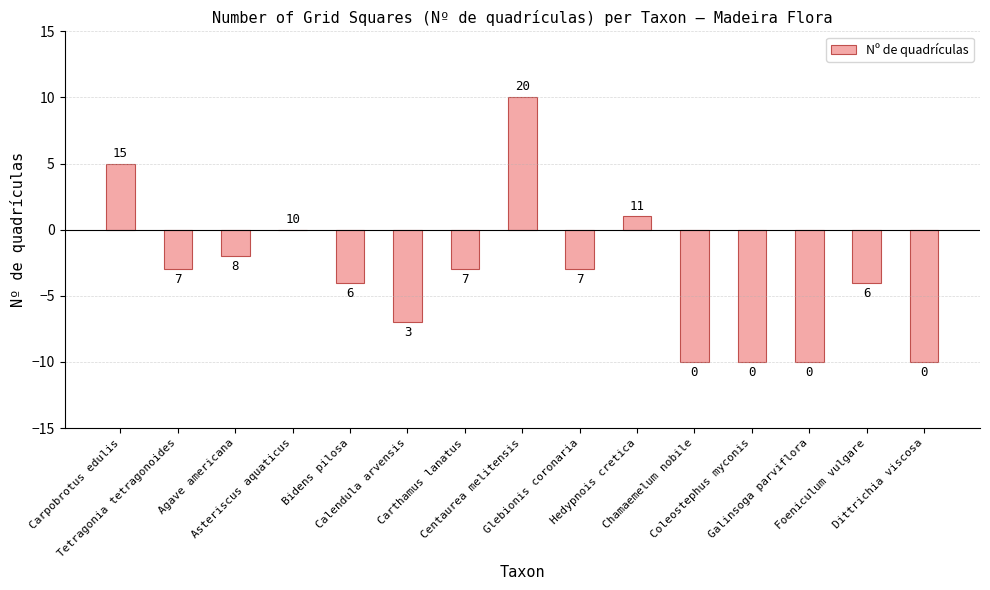

What is the difference between the second highest and second lowest values?

15